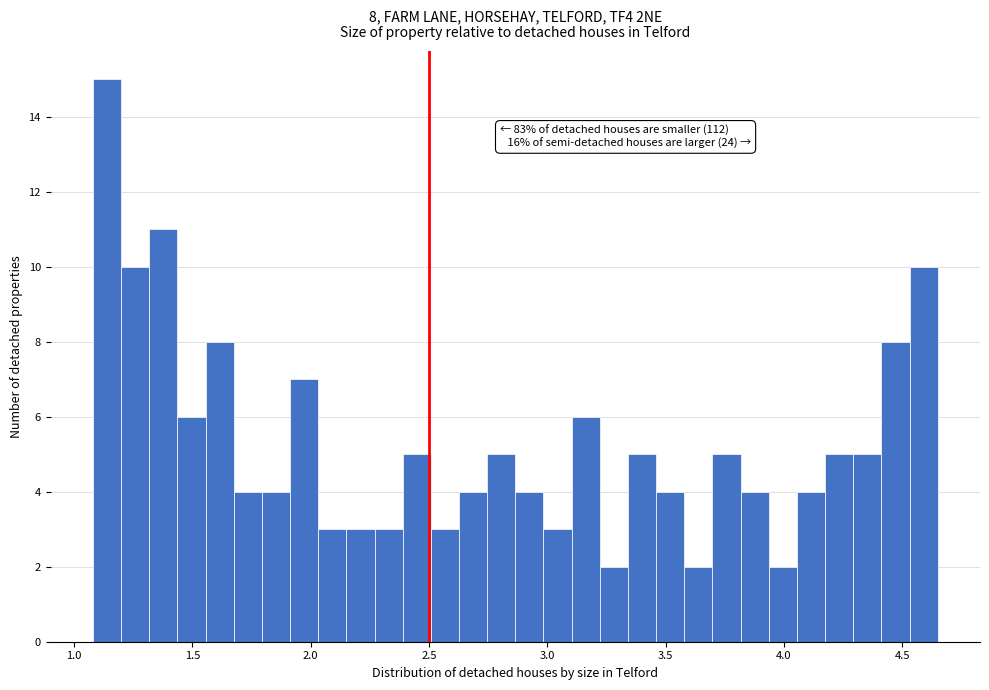

Around what value on the x-axis is the tallest bar? Give the approximate position of its centre, as read against the axis.

1.15